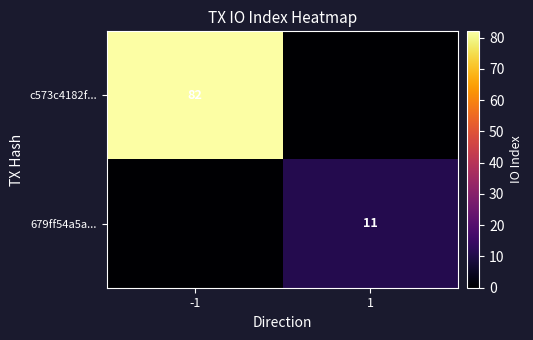

Between -1 and 1, which is larger?

-1